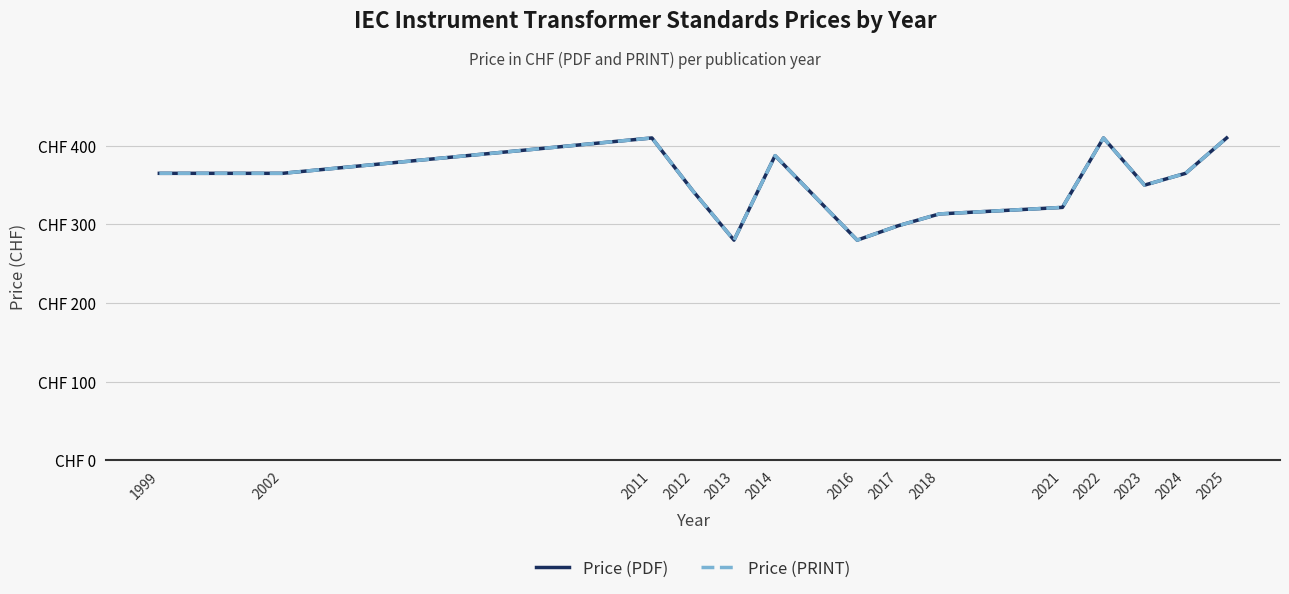

Does the chart have visible grid lines?

Yes